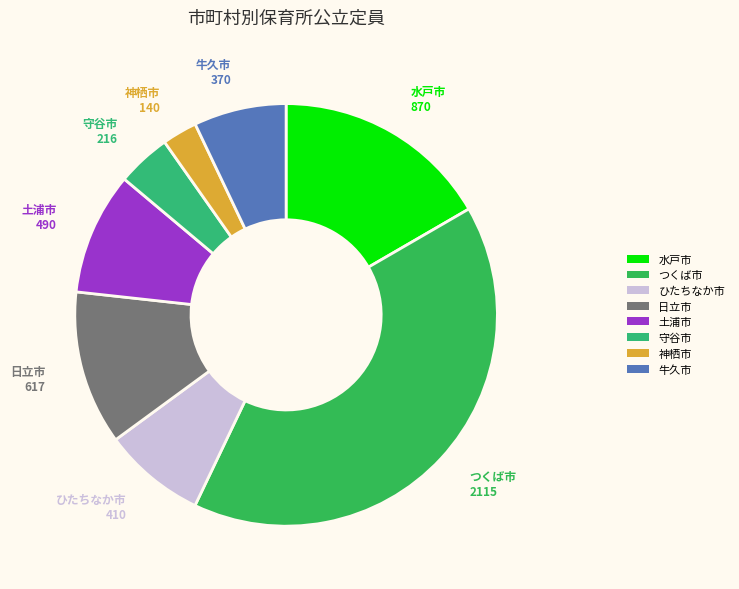

Does 土浦市 account for over 50% of the chart?

No